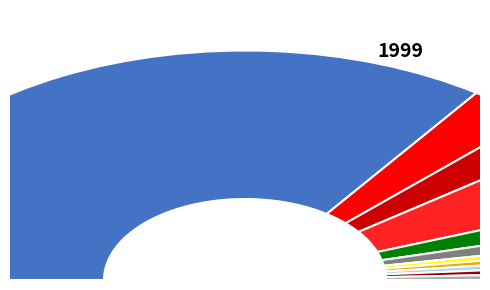

Which category accounts for the majority?

NN